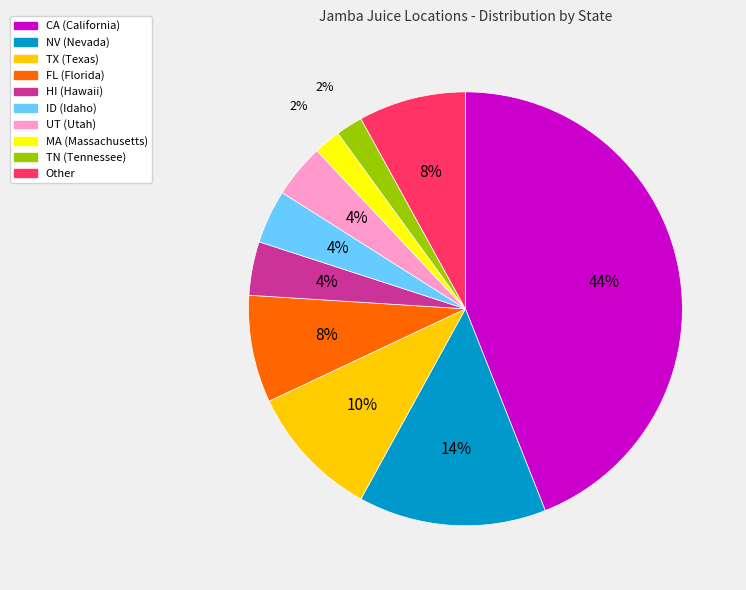

What percentage is the TN slice, to the nearest percent?

2%